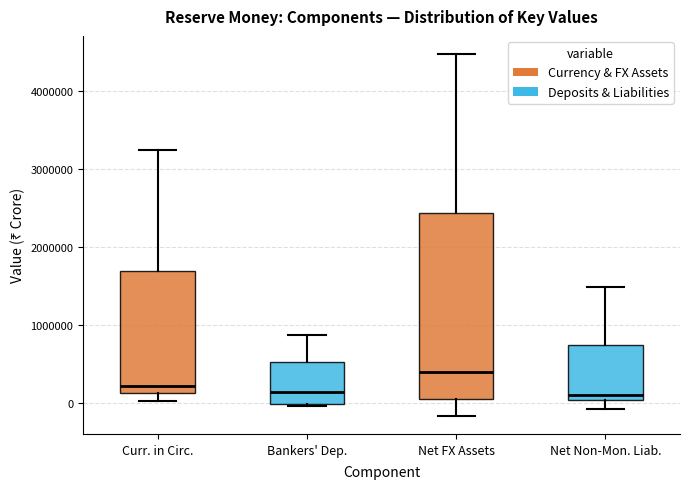

Reading left to right, read every box against the y-axis: the position of its median line, the range the box covers, and the ends of its whiskers. The values are not printed on the chart, so give them approximately, as read against the axis.

Curr. in Circ.: median 200000, box 100000 to 1700000, whiskers 0 to 3200000
Bankers' Dep.: median 100000, box 0 to 500000, whiskers 0 to 900000
Net FX Assets: median 400000, box 100000 to 2400000, whiskers -200000 to 4500000
Net Non-Mon. Liab.: median 100000, box 0 to 700000, whiskers -100000 to 1500000